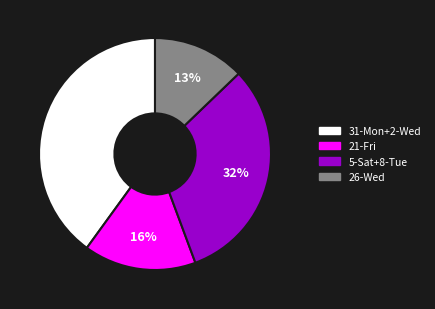

True or false: 26-Wed accounts for 13% of the total.

True